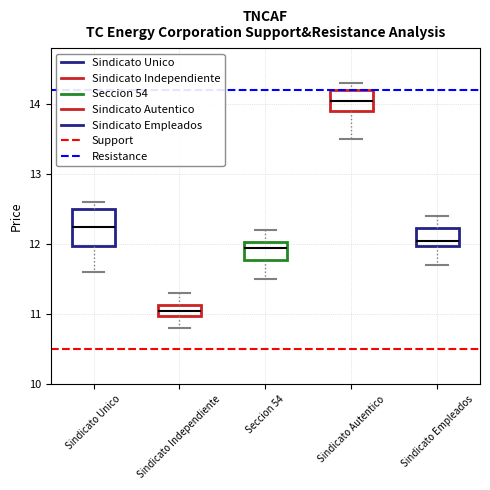

Which box is the tallest, from its lower edge to its upper edge?

Sindicato Unico